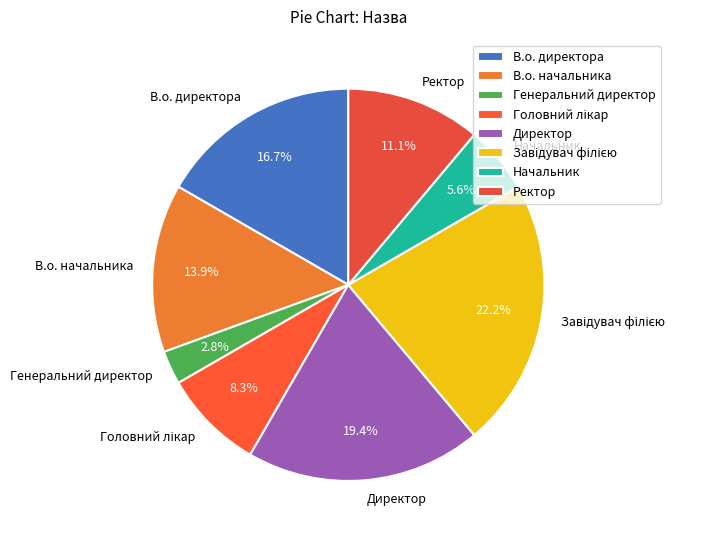

Does Начальник account for over 50% of the chart?

No